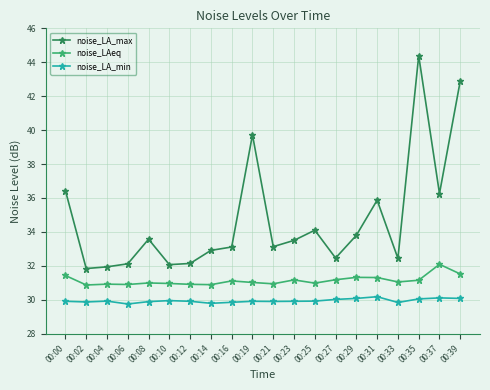

What is the sum of the noise_LA_max values at 00:21 and 00:12?

65.3